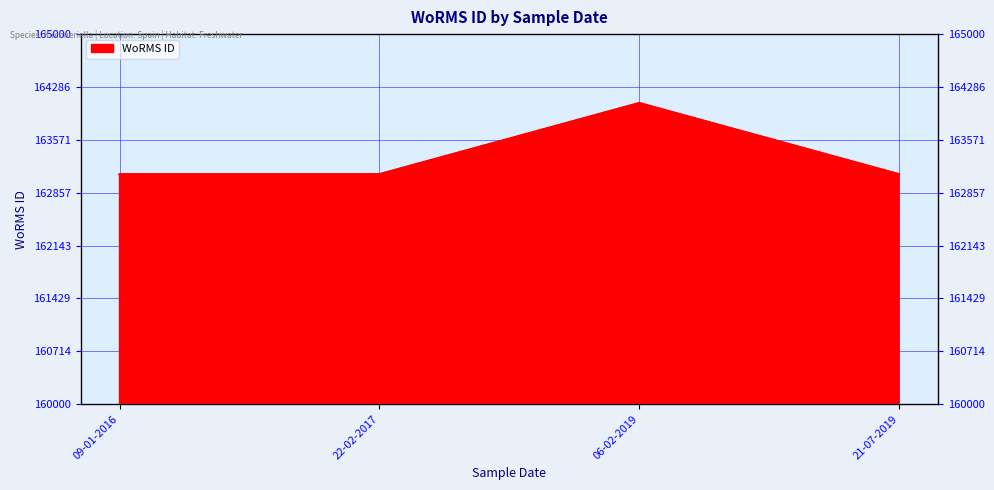

What is the label of the 2nd point from the left?

22-02-2017